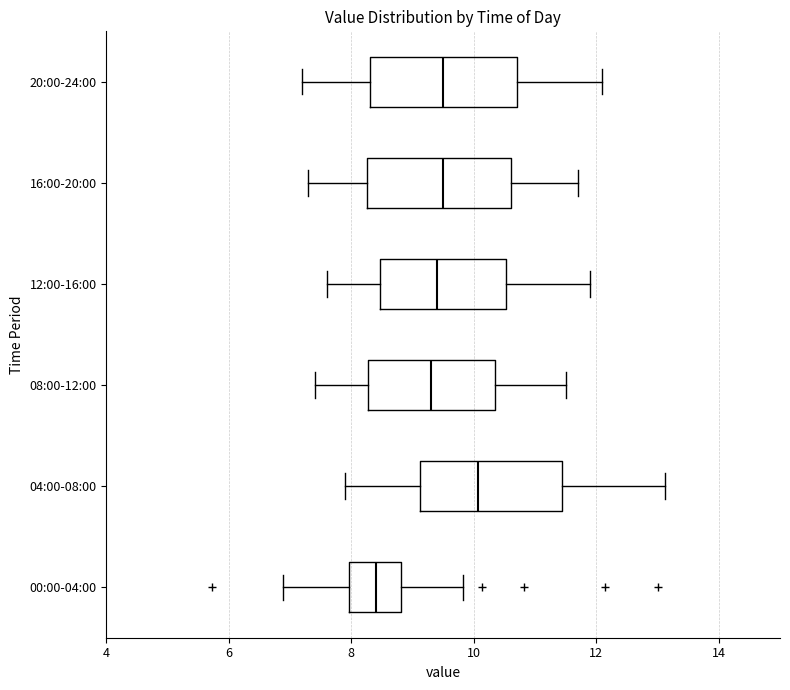

Reading bottom to top, transcribe this box plot: for each box, give where its median line is, the range the box spans, and where its two whiskers end, as read against the x-axis. The values are not printed on the chart, so give them approximately, as read against the axis.

00:00-04:00: median 8.4, box 8.0 to 8.8, whiskers 6.8 to 9.8
04:00-08:00: median 10.0, box 9.2 to 11.4, whiskers 8.0 to 13.2
08:00-12:00: median 9.4, box 8.2 to 10.4, whiskers 7.4 to 11.6
12:00-16:00: median 9.4, box 8.4 to 10.6, whiskers 7.6 to 12.0
16:00-20:00: median 9.6, box 8.2 to 10.6, whiskers 7.4 to 11.8
20:00-24:00: median 9.6, box 8.4 to 10.8, whiskers 7.2 to 12.2